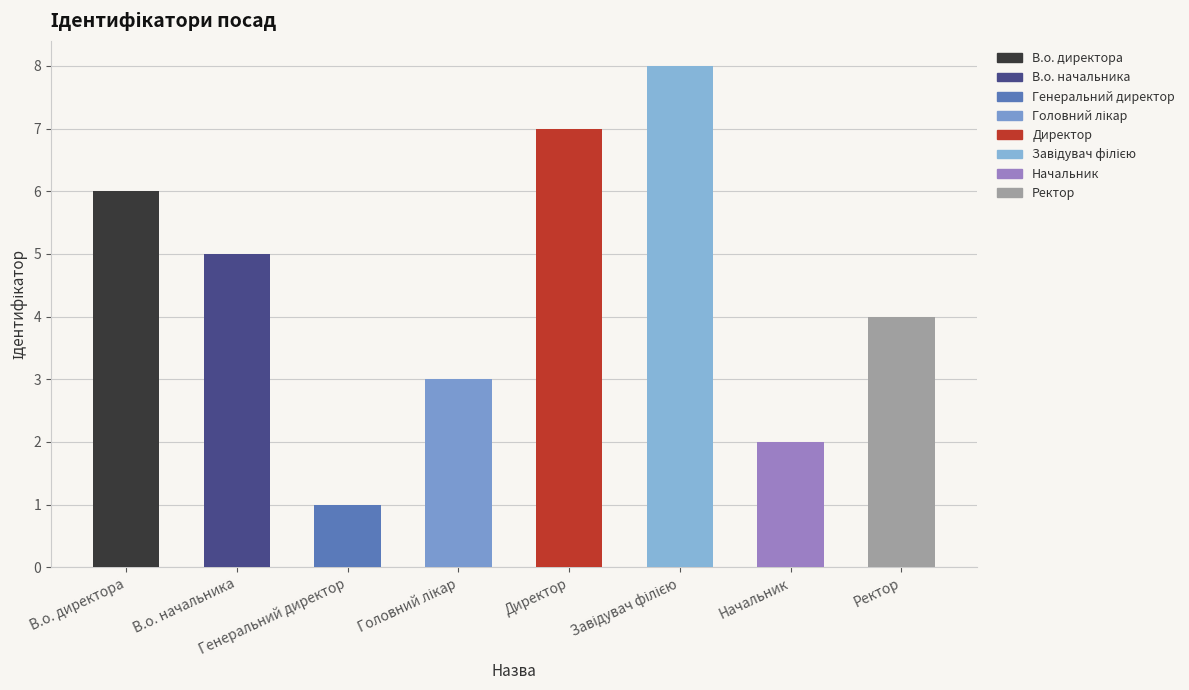

Are the bars grouped side by side (vs. stacked)?

No